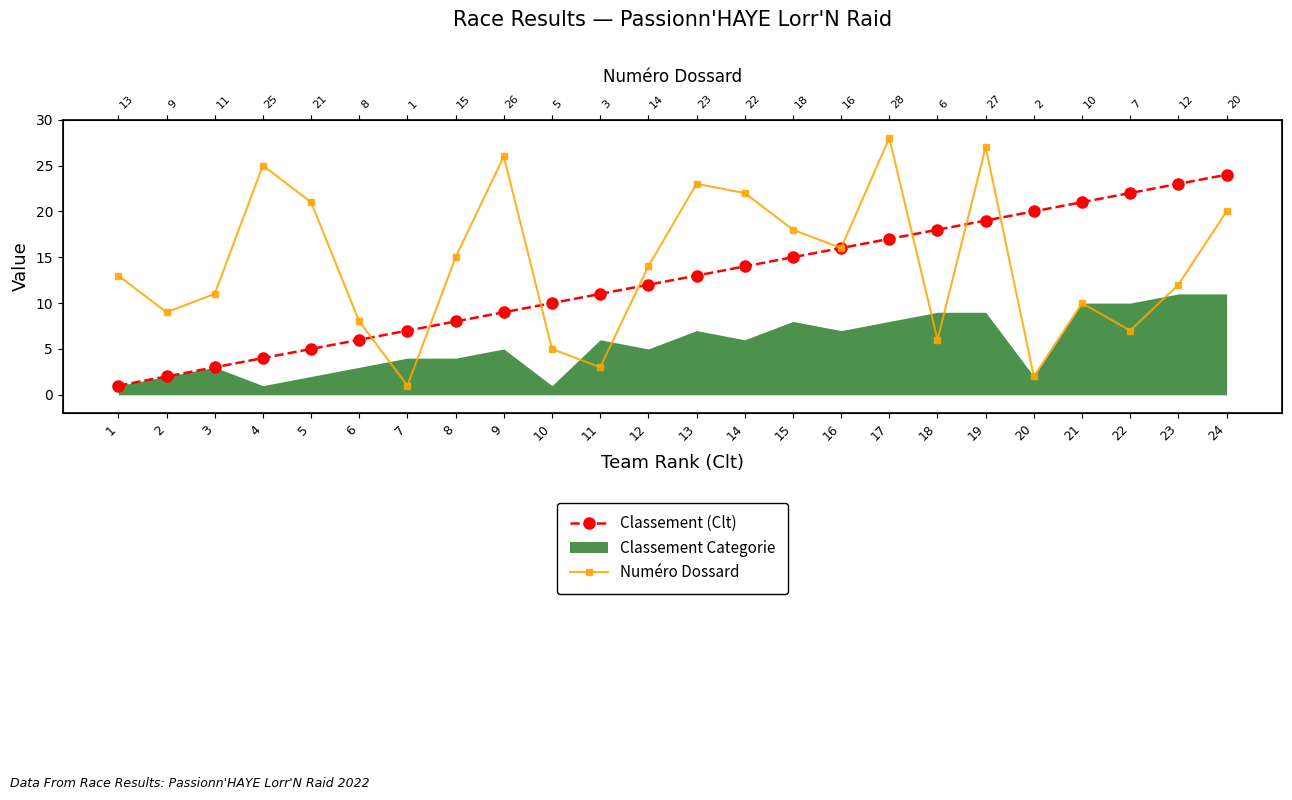

What is the smallest value displayed?

1